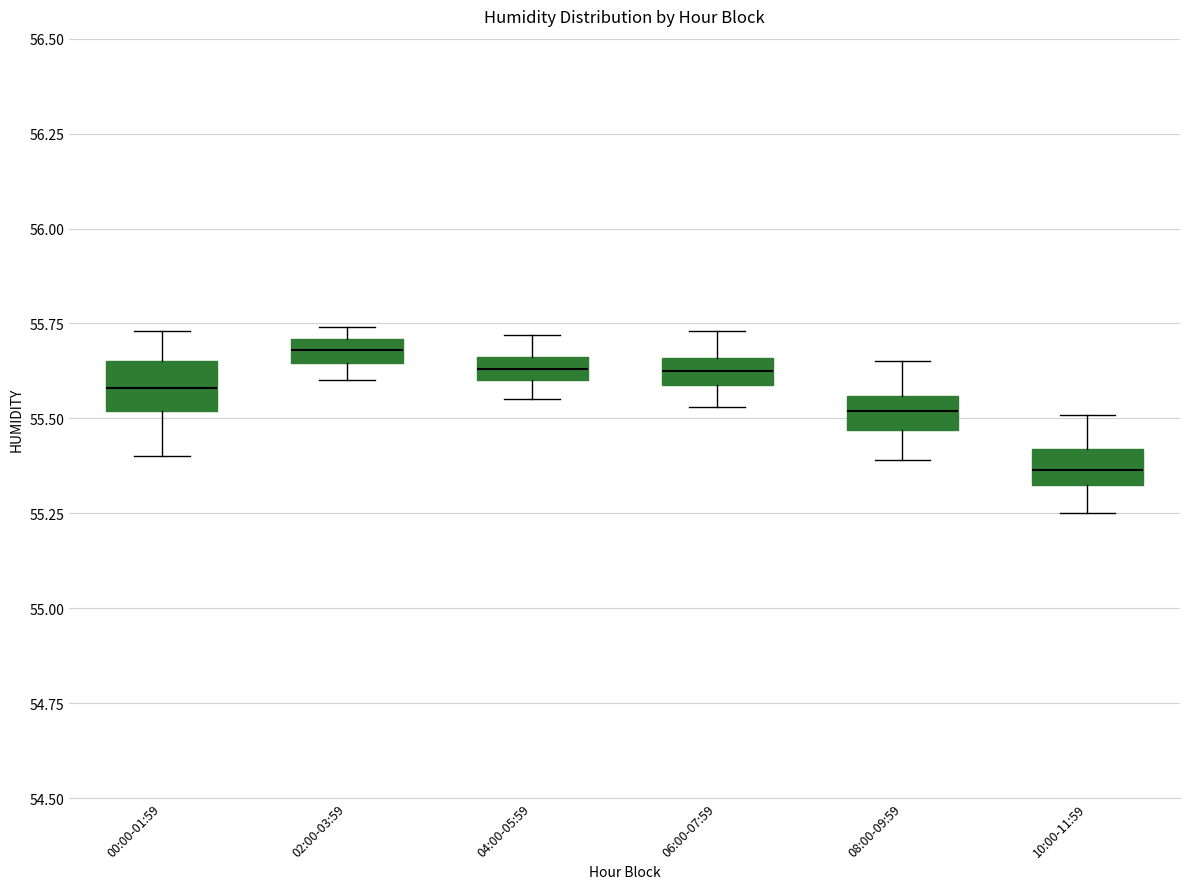

Which box's median line is the lowest?

10:00-11:59